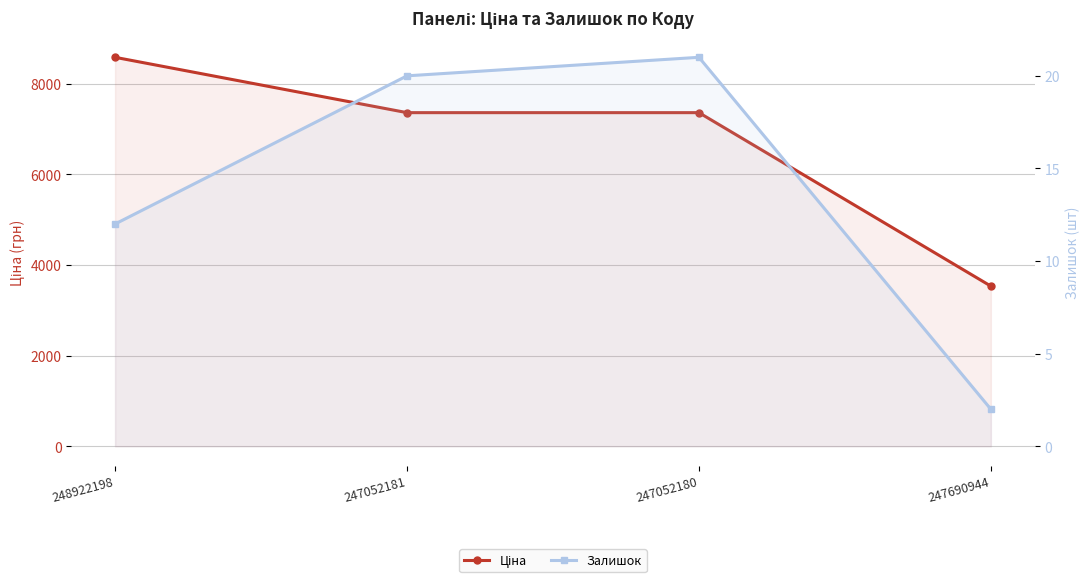

True or false: Ціна has more than 1 points higher than both neighbors.

False